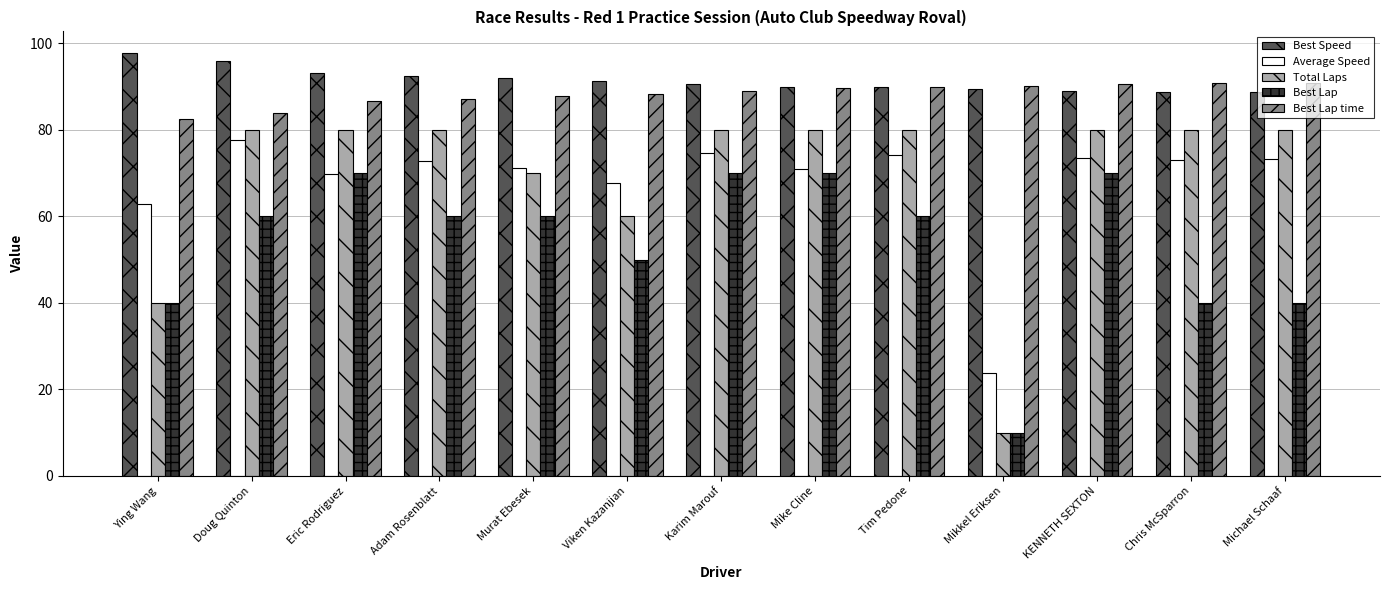

How many categories are shown in the chart?

13